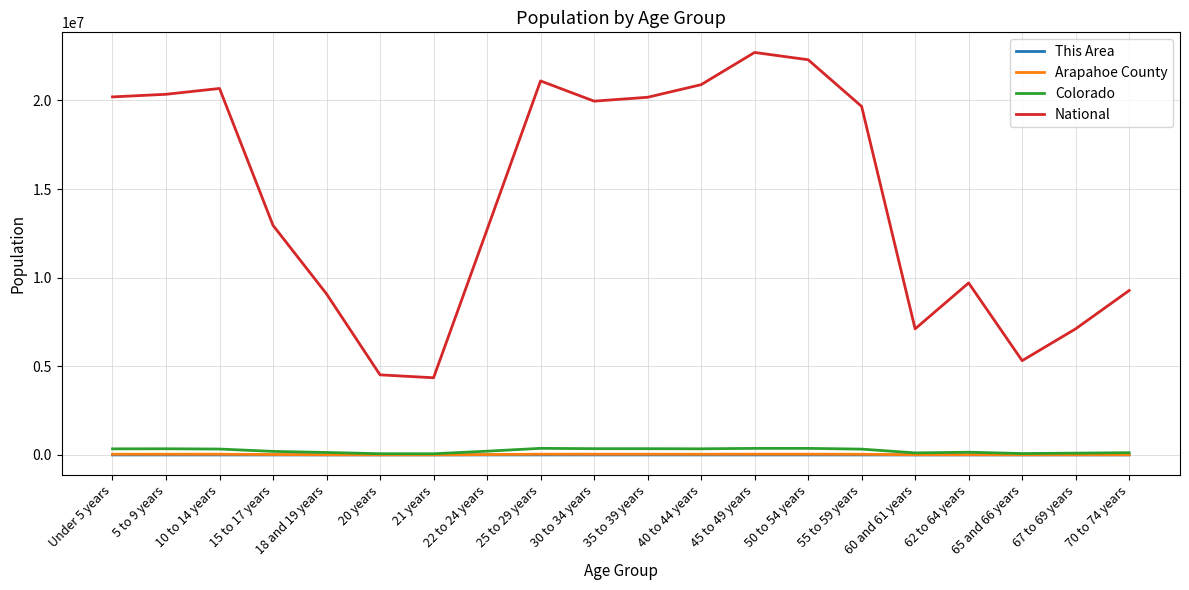

What are all the series names shown in the legend?

This Area, Arapahoe County, Colorado, National